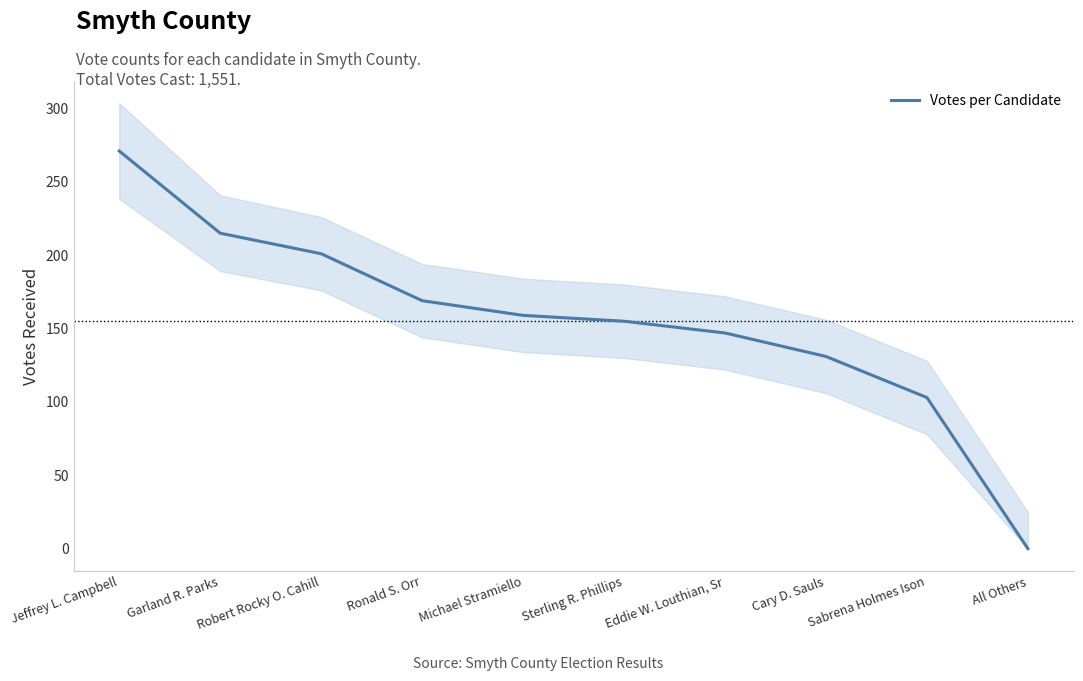

What is the difference between the maximum and minimum values?

271